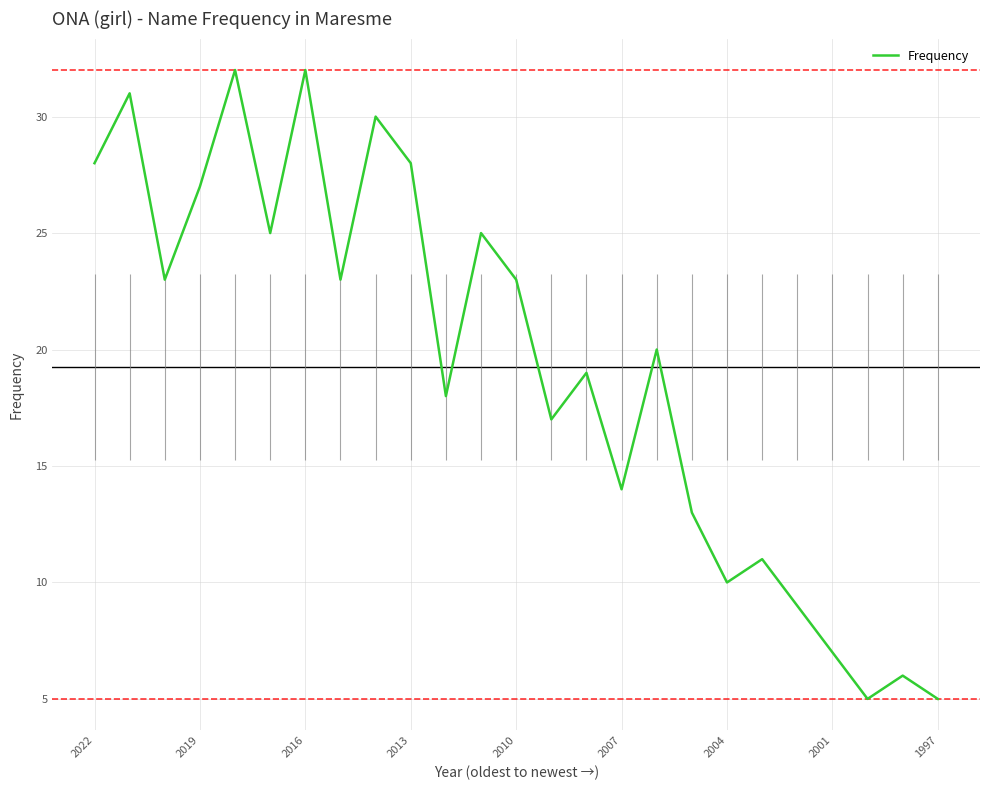

What is the difference between the maximum and second lowest values?

27